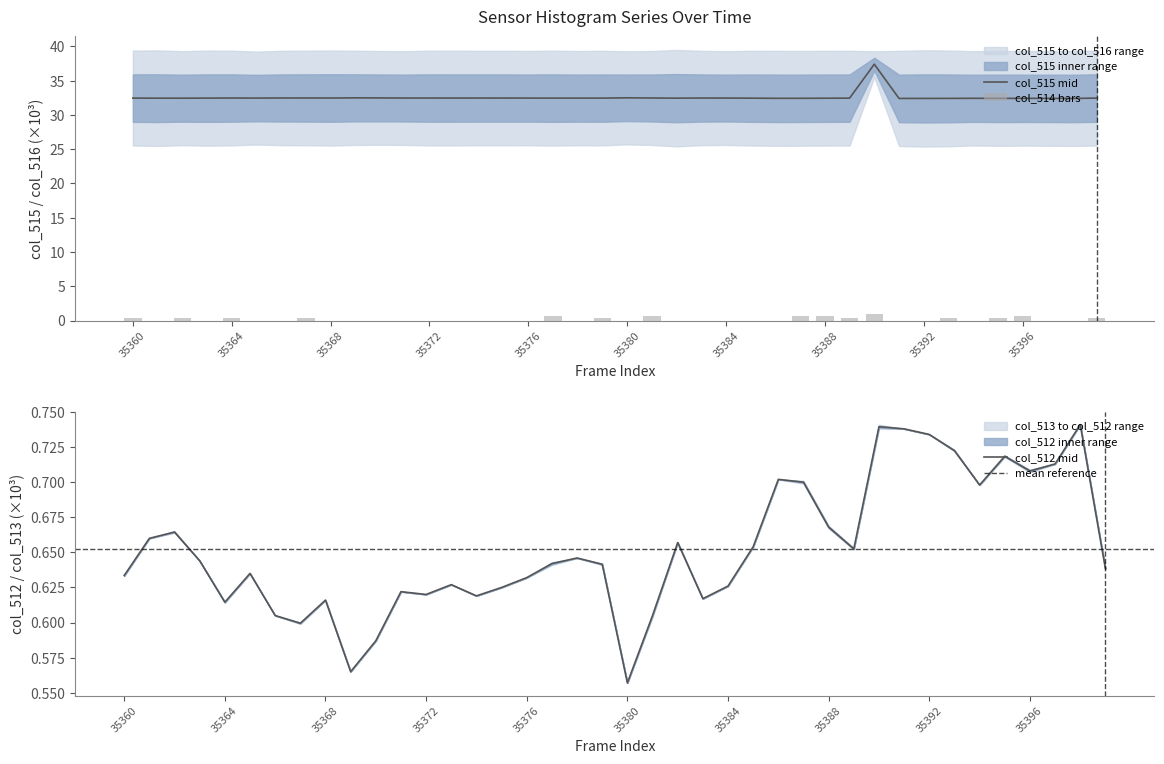

Reading right to left, what are all the values shown in this chart?

col_515: 35399=32.4	35398=32.4	35397=32.4	35396=32.4	35395=32.4	35394=32.4	35393=32.4	35392=32.4	35391=32.4	35390=37.4	35389=32.4	35388=32.4	35387=32.4	35386=32.4	35385=32.4	35384=32.5	35383=32.5	35382=32.4	35381=32.5	35380=32.5	35379=32.4	35378=32.4	35377=32.4	35376=32.5	35375=32.5	35374=32.5	35373=32.5	35372=32.5	35371=32.5	35370=32.5	35369=32.5	35368=32.5	35367=32.5	35366=32.5	35365=32.5	35364=32.5	35363=32.4	35362=32.4	35361=32.4	35360=32.5
col_512: 35399=0.6	35398=0.7	35397=0.7	35396=0.7	35395=0.7	35394=0.7	35393=0.7	35392=0.7	35391=0.7	35390=0.7	35389=0.7	35388=0.7	35387=0.7	35386=0.7	35385=0.7	35384=0.6	35383=0.6	35382=0.7	35381=0.6	35380=0.6	35379=0.6	35378=0.6	35377=0.6	35376=0.6	35375=0.6	35374=0.6	35373=0.6	35372=0.6	35371=0.6	35370=0.6	35369=0.6	35368=0.6	35367=0.6	35366=0.6	35365=0.6	35364=0.6	35363=0.6	35362=0.7	35361=0.7	35360=0.6
col_514: 35399=0.3	35398=0.0	35397=0.0	35396=0.6	35395=0.3	35394=0.0	35393=0.3	35392=0.0	35391=0.0	35390=0.9	35389=0.3	35388=0.6	35387=0.6	35386=0.0	35385=0.0	35384=0.0	35383=0.0	35382=0.0	35381=0.6	35380=0.0	35379=0.3	35378=0.0	35377=0.6	35376=0.0	35375=0.0	35374=0.0	35373=0.0	35372=0.0	35371=0.0	35370=0.0	35369=0.0	35368=0.0	35367=0.3	35366=0.0	35365=0.0	35364=0.3	35363=0.0	35362=0.3	35361=0.0	35360=0.3